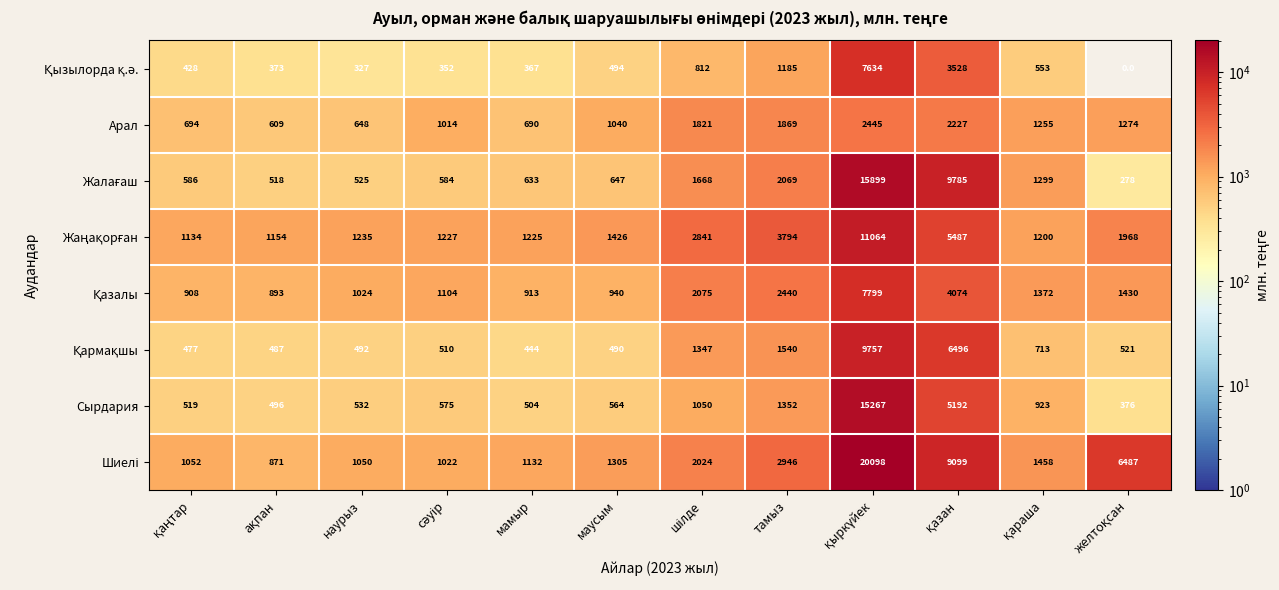

What is the greatest value displayed?

20098